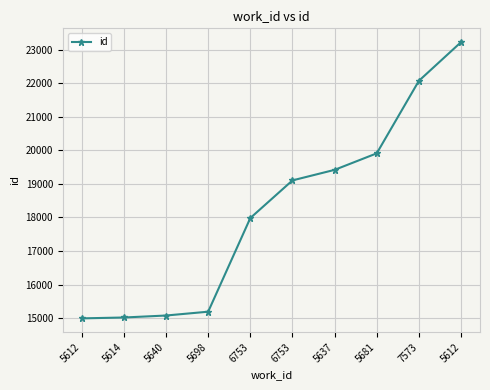

At which label is the value closest to 19108?

6753